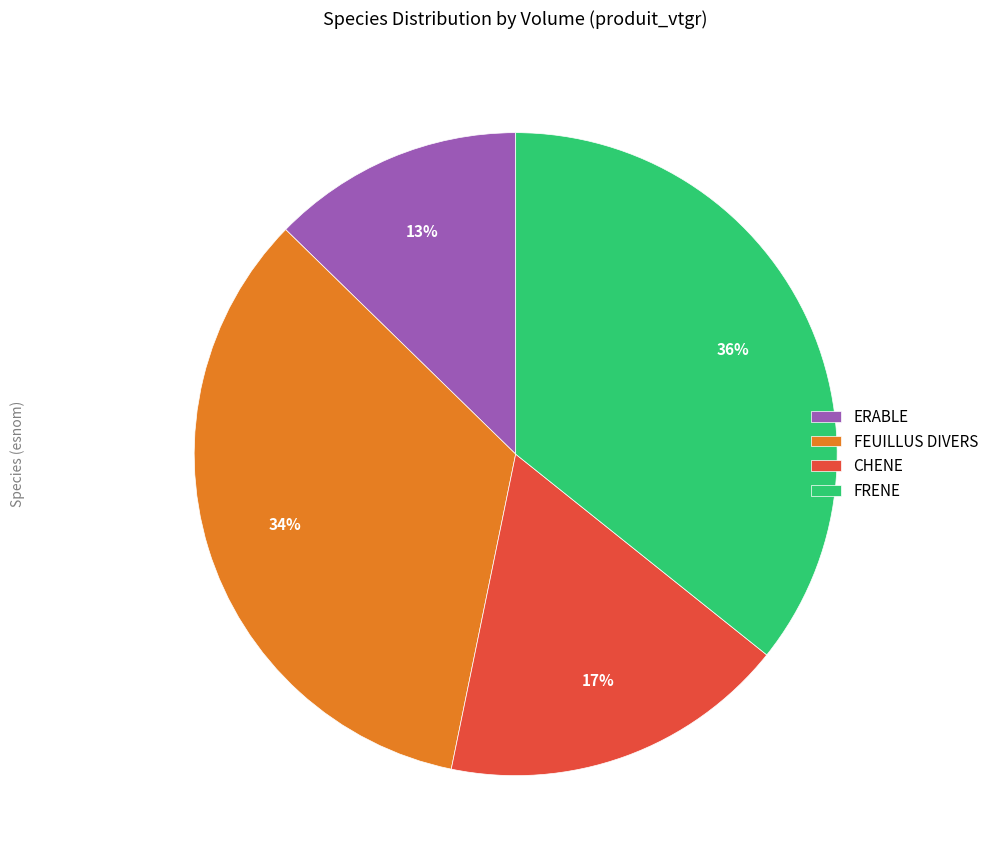

Rank the categories by value from lowest to highest.

ERABLE, CHENE, FEUILLUS DIVERS, FRENE